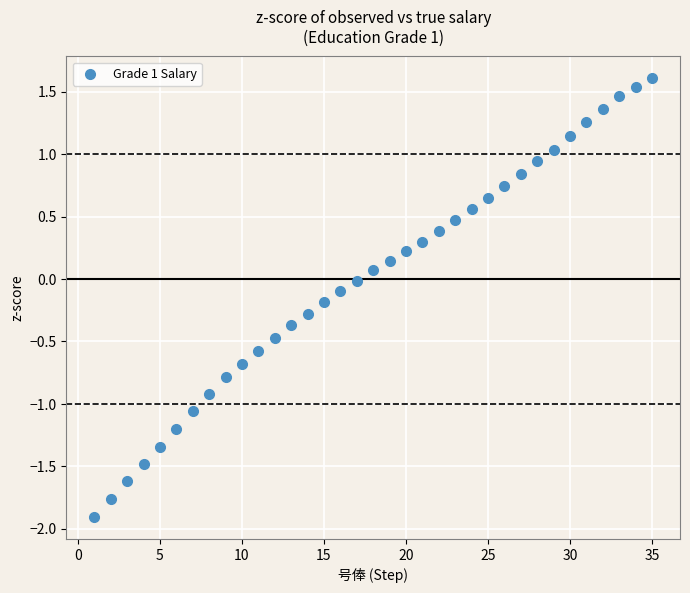

What is the range of X values (max minus min)?

34.0